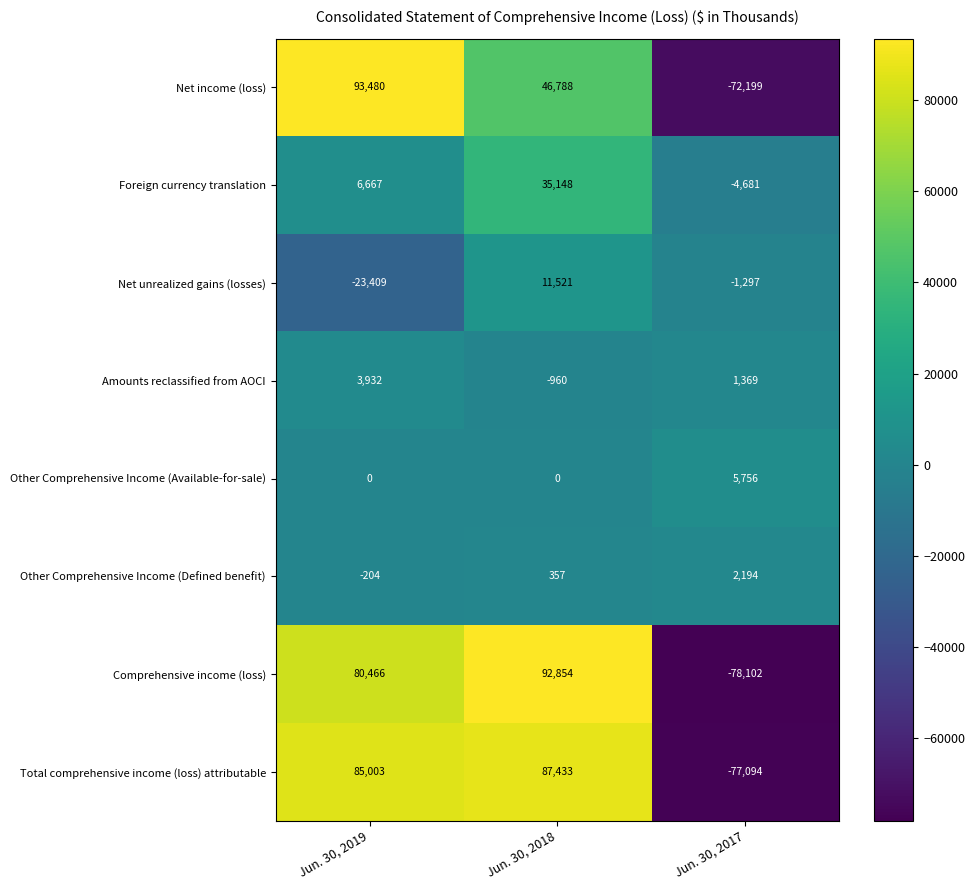

Reading right to left, what are all the values shown in this chart?

Net income (loss): Jun. 30, 2017=-72199	Jun. 30, 2018=46788	Jun. 30, 2019=93480
Foreign currency translation: Jun. 30, 2017=-4681	Jun. 30, 2018=35148	Jun. 30, 2019=6667
Net unrealized gains (losses): Jun. 30, 2017=-1297	Jun. 30, 2018=11521	Jun. 30, 2019=-23409
Amounts reclassified from AOCI: Jun. 30, 2017=1369	Jun. 30, 2018=-960	Jun. 30, 2019=3932
Other Comprehensive Income (Available-for-sale): Jun. 30, 2017=5756	Jun. 30, 2018=0	Jun. 30, 2019=0
Other Comprehensive Income (Defined benefit): Jun. 30, 2017=2194	Jun. 30, 2018=357	Jun. 30, 2019=-204
Comprehensive income (loss): Jun. 30, 2017=-78102	Jun. 30, 2018=92854	Jun. 30, 2019=80466
Total comprehensive income (loss) attributable: Jun. 30, 2017=-77094	Jun. 30, 2018=87433	Jun. 30, 2019=85003